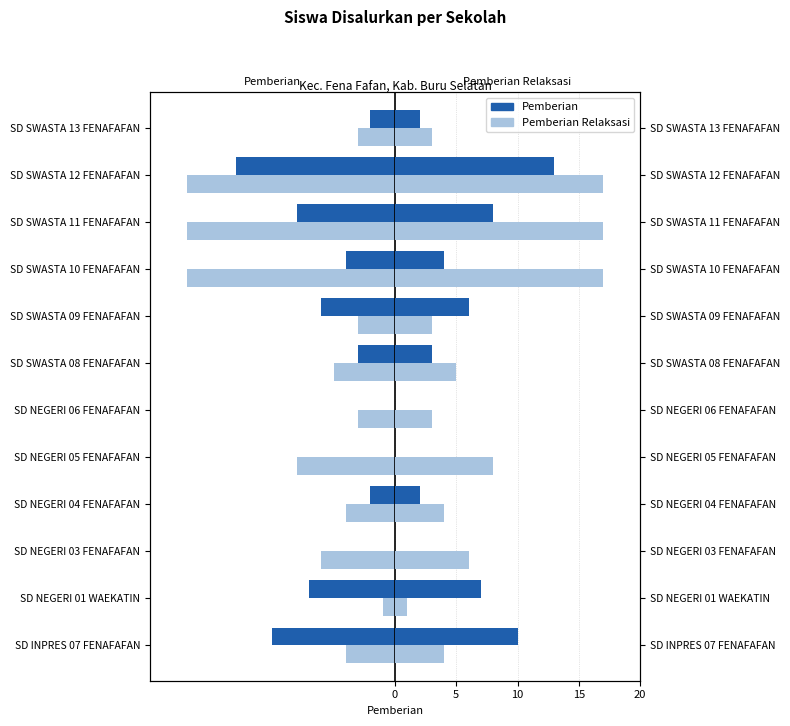

What is the difference between the maximum and minimum values in the Pemberian Relaksasi series?

16